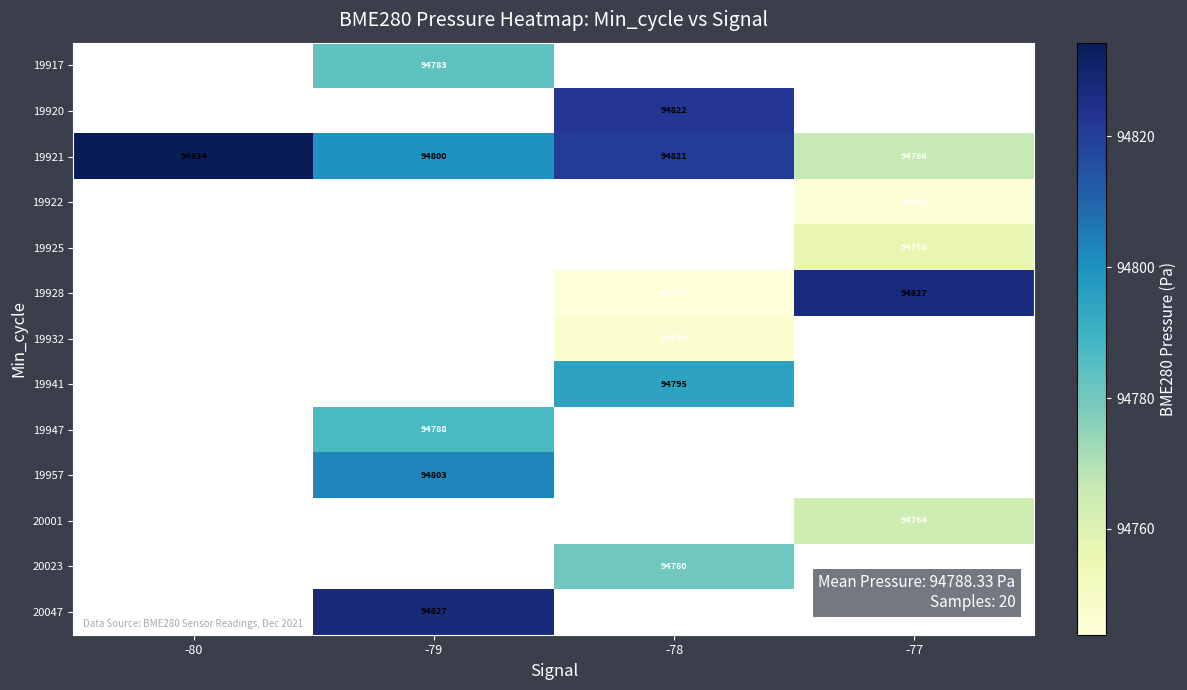

Count the number of categories in the chart.

4